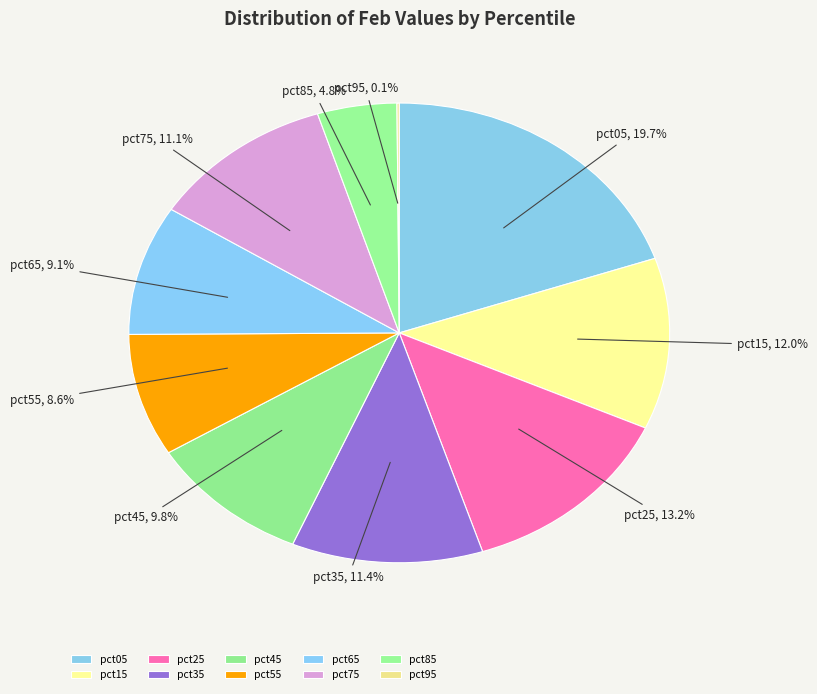

To the nearest percent, what is the average slice percentage?

10%